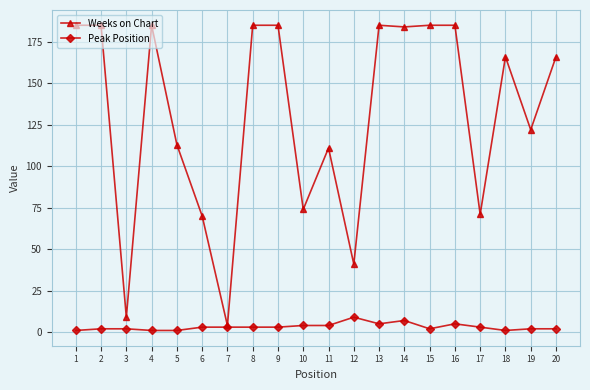

How many lines are shown in the chart?

2